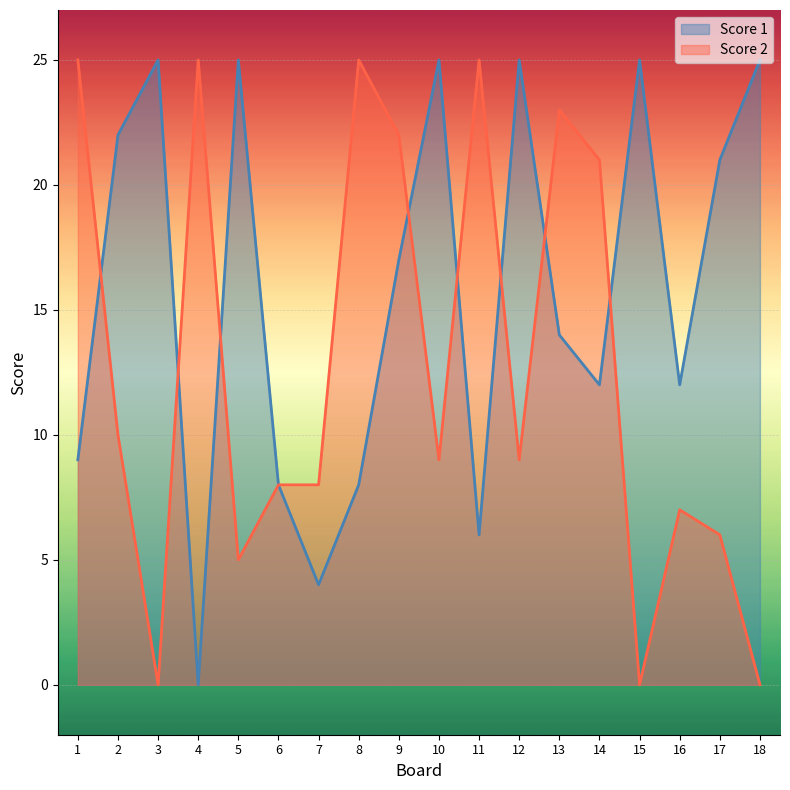

Rank the series by their average value, from lowest to highest.

Score 2, Score 1